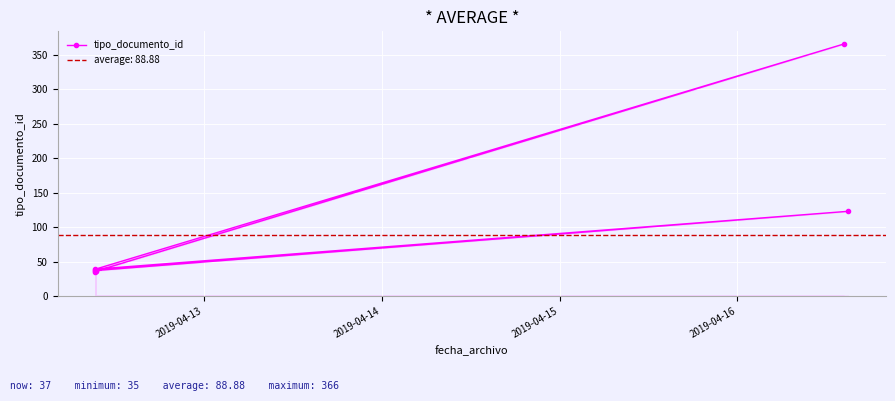

What is the maximum value shown in the chart?

366